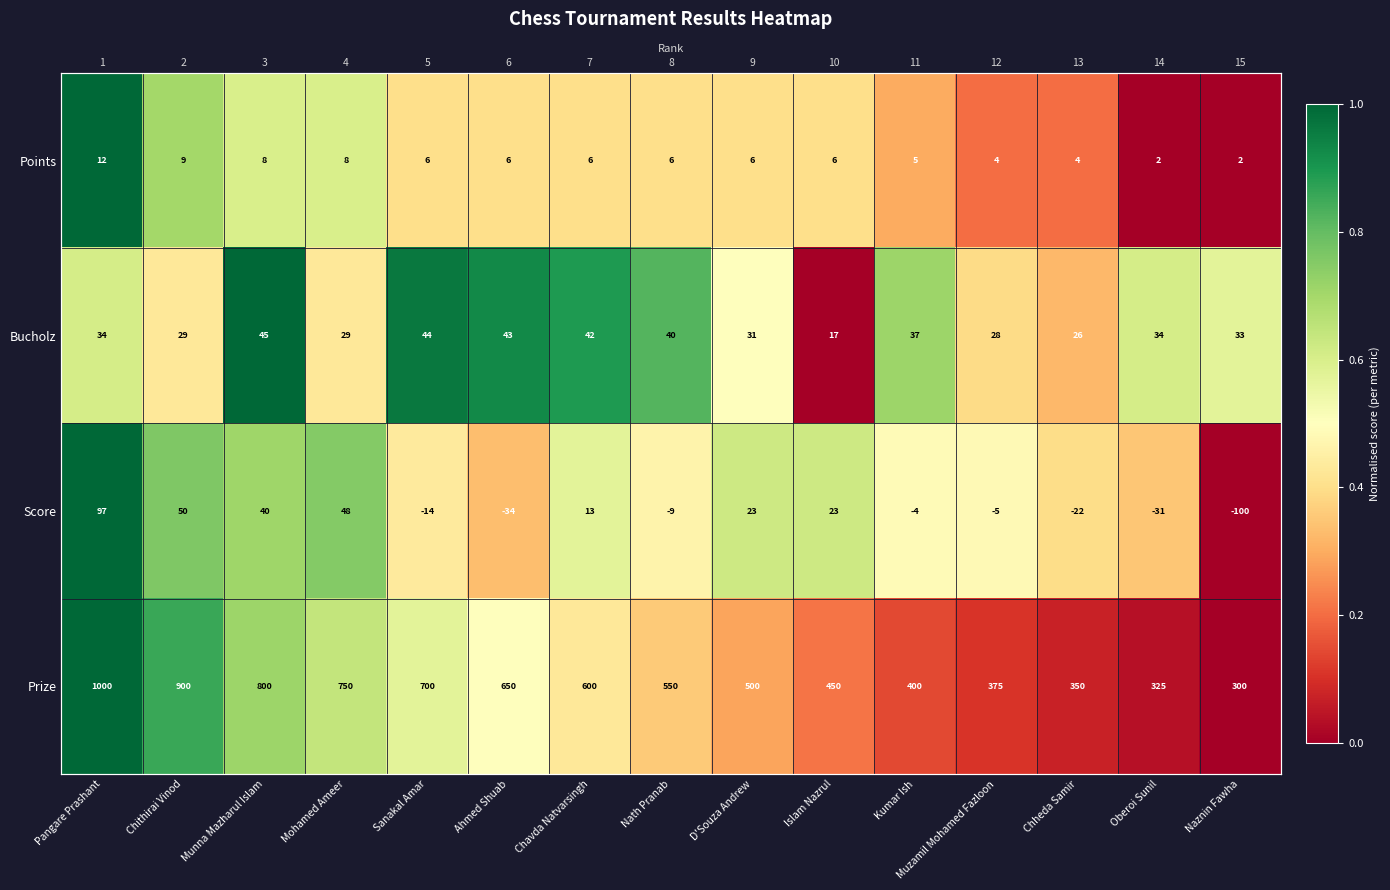

What is the sum of the Points values at D'Souza Andrew and Mohamed Ameer?

1.0